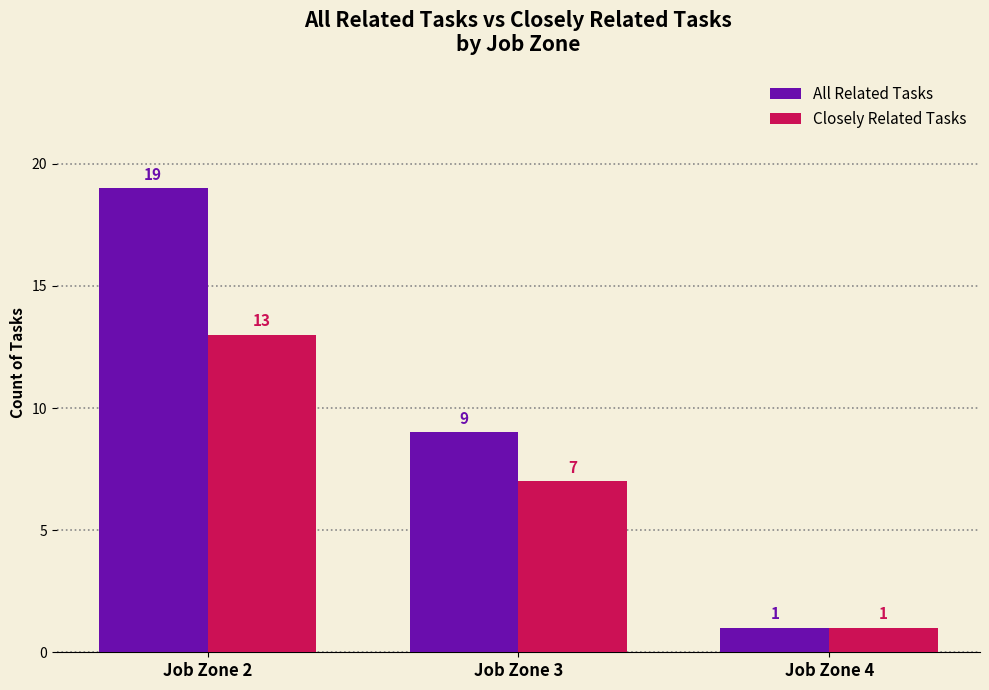

What are all the series names shown in the legend?

All Related Tasks, Closely Related Tasks